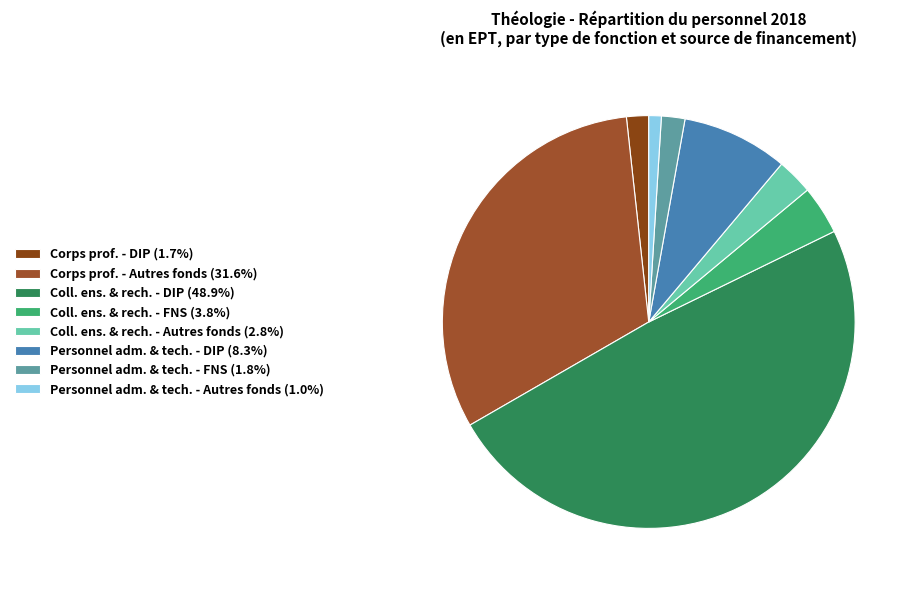

Rank the categories by value from lowest to highest.

Personnel administratif et technique, Corps professoral, Coll. enseignement et recherche